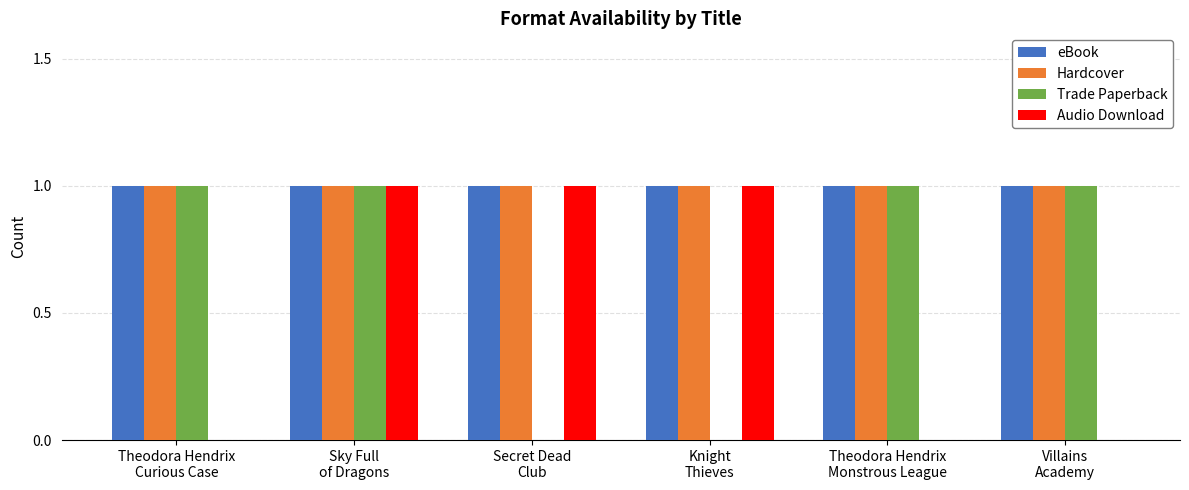

True or false: eBook has a value of 0 at Sky Full
of Dragons.

False